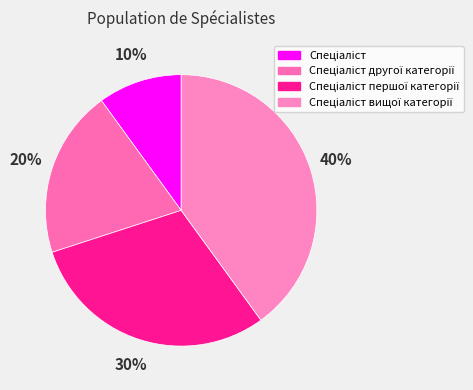

Is it true that Спеціаліст першої категорії is 21% of the pie?

False